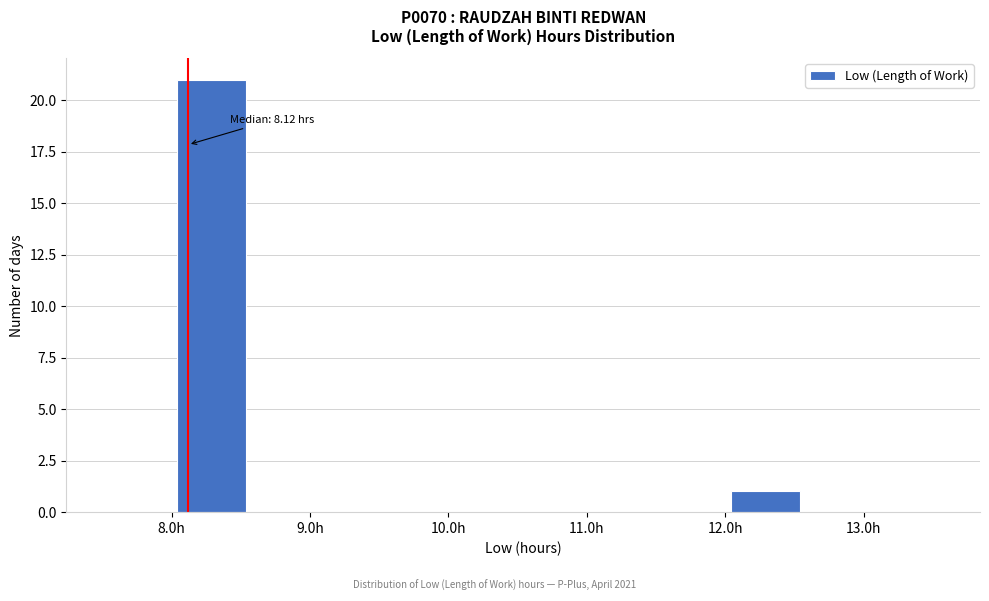

Which range on the x-axis has the tallest bar?

8.04 to 8.54